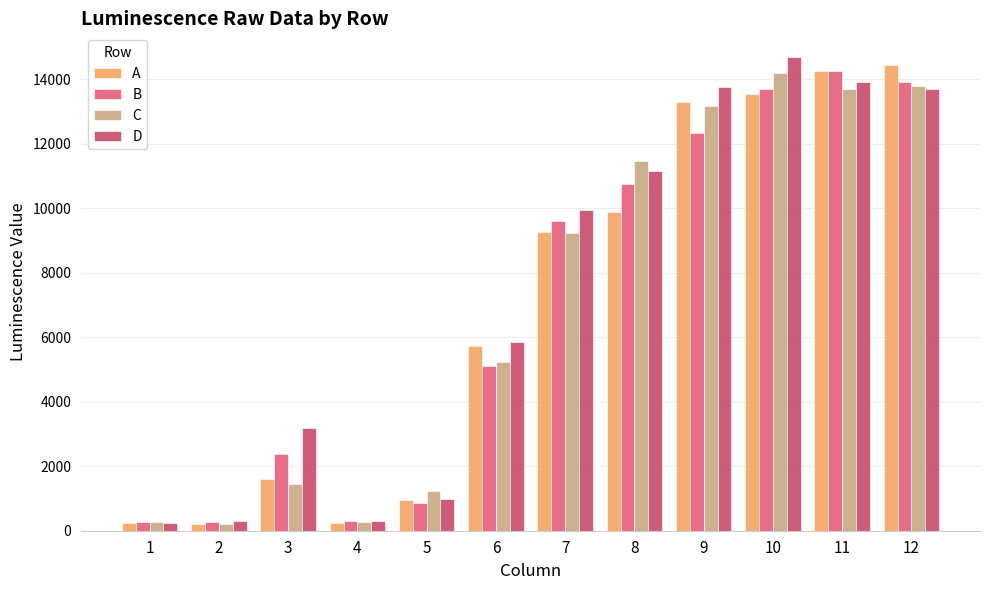

What are all the series names shown in the legend?

A, B, C, D